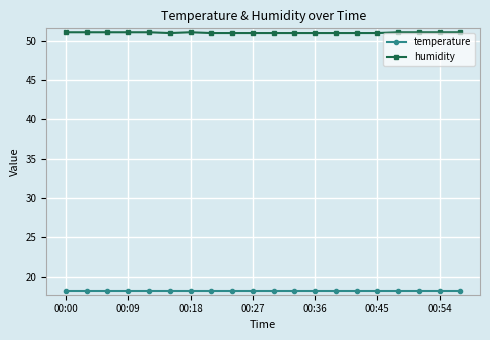

True or false: temperature and humidity intersect in this chart.

False